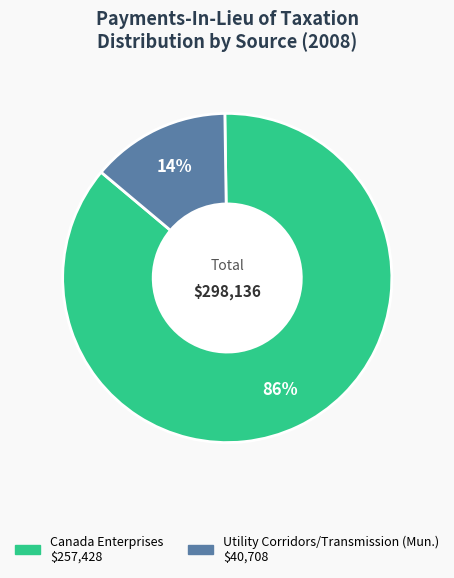

Does any single category account for the majority?

Yes